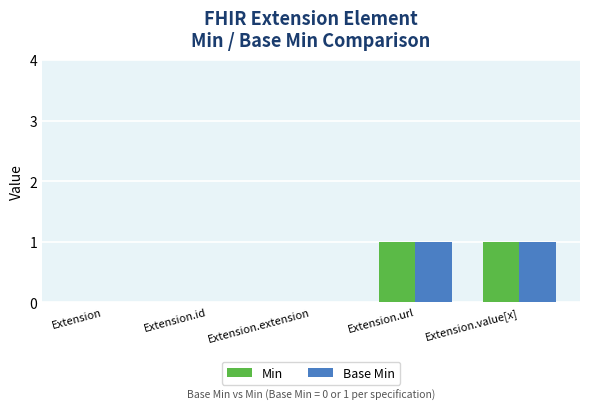

How many Base Min values are between 0 and 1?

5